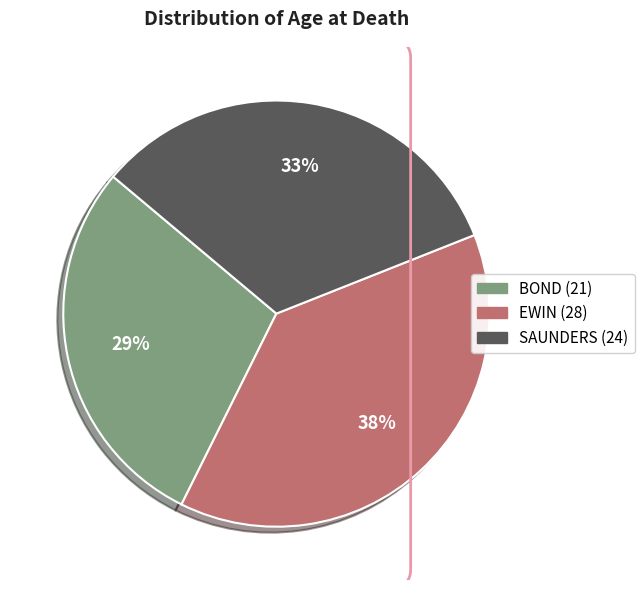

How many slices are in this pie chart?

3